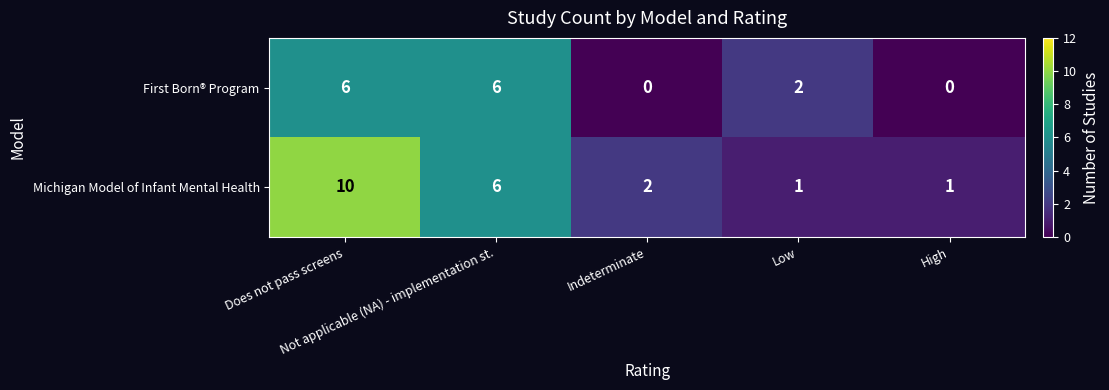

Which series has the largest total across all categories?

Michigan Model of Infant Mental Health